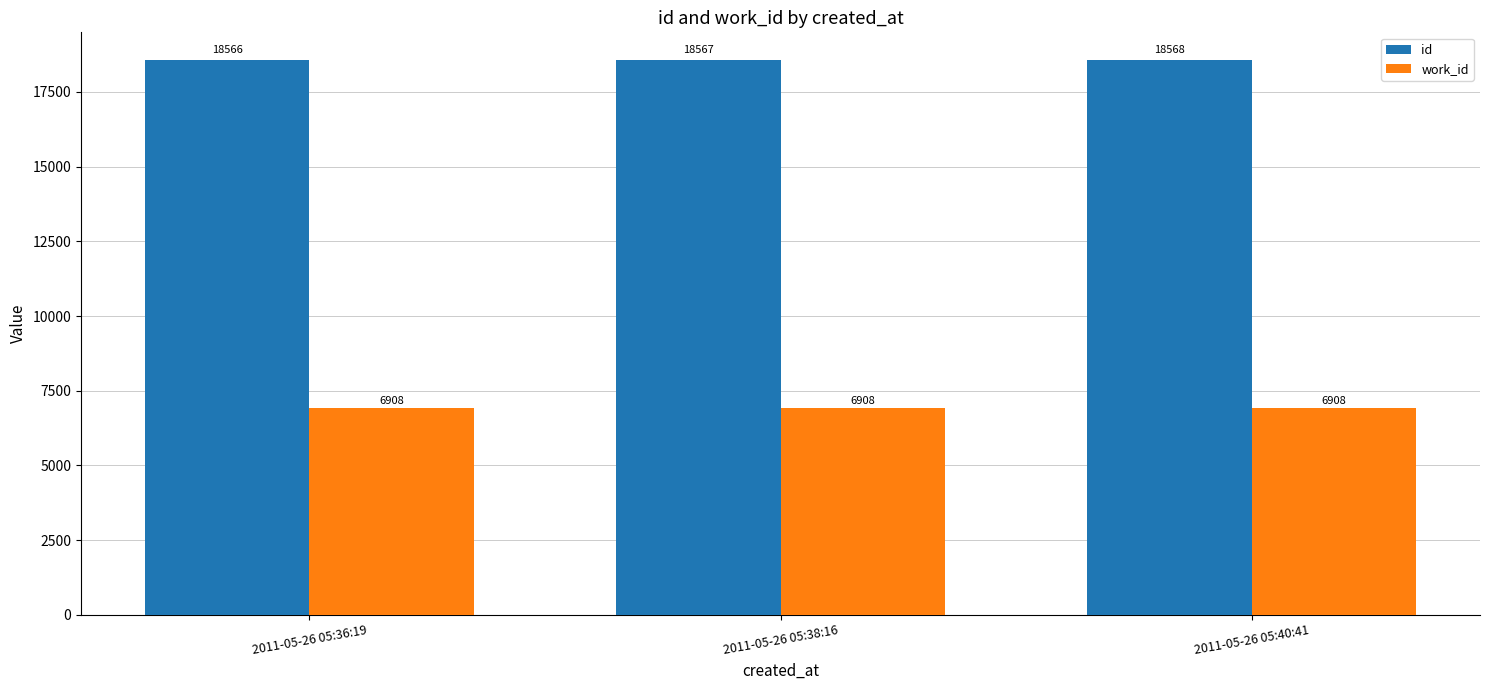

Reading left to right, list all the values displayed in this chart.

id: 2011-05-26 05:36:19=18566	2011-05-26 05:38:16=18567	2011-05-26 05:40:41=18568
work_id: 2011-05-26 05:36:19=6908	2011-05-26 05:38:16=6908	2011-05-26 05:40:41=6908